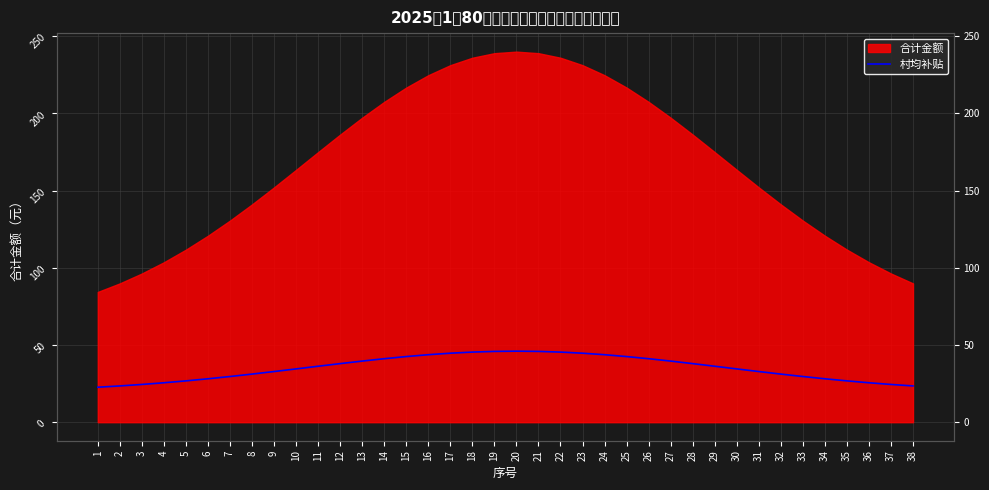

Which label corresponds to the smallest value in the chart?

1